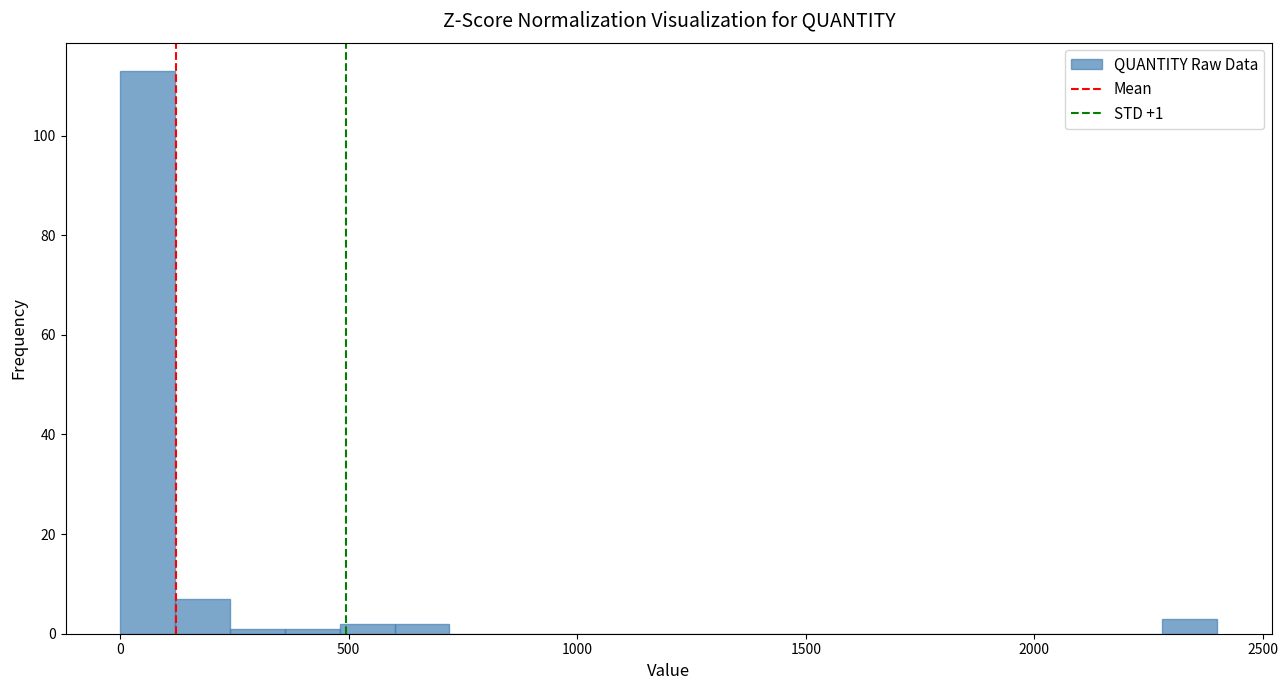

Around what value on the x-axis is the tallest bar? Give the approximate position of its centre, as read against the axis.

50